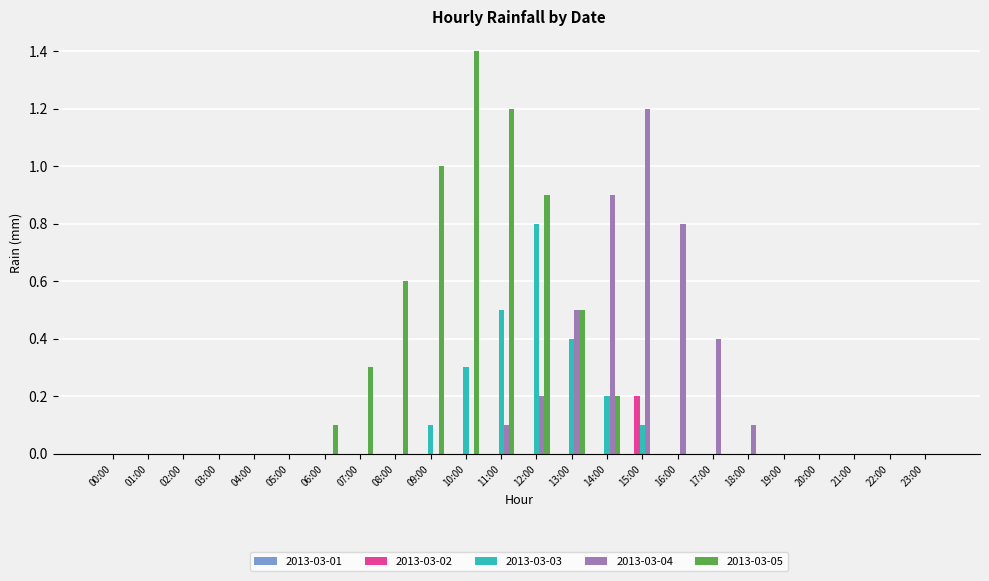

Which series has the widest spread of values?

2013-03-05